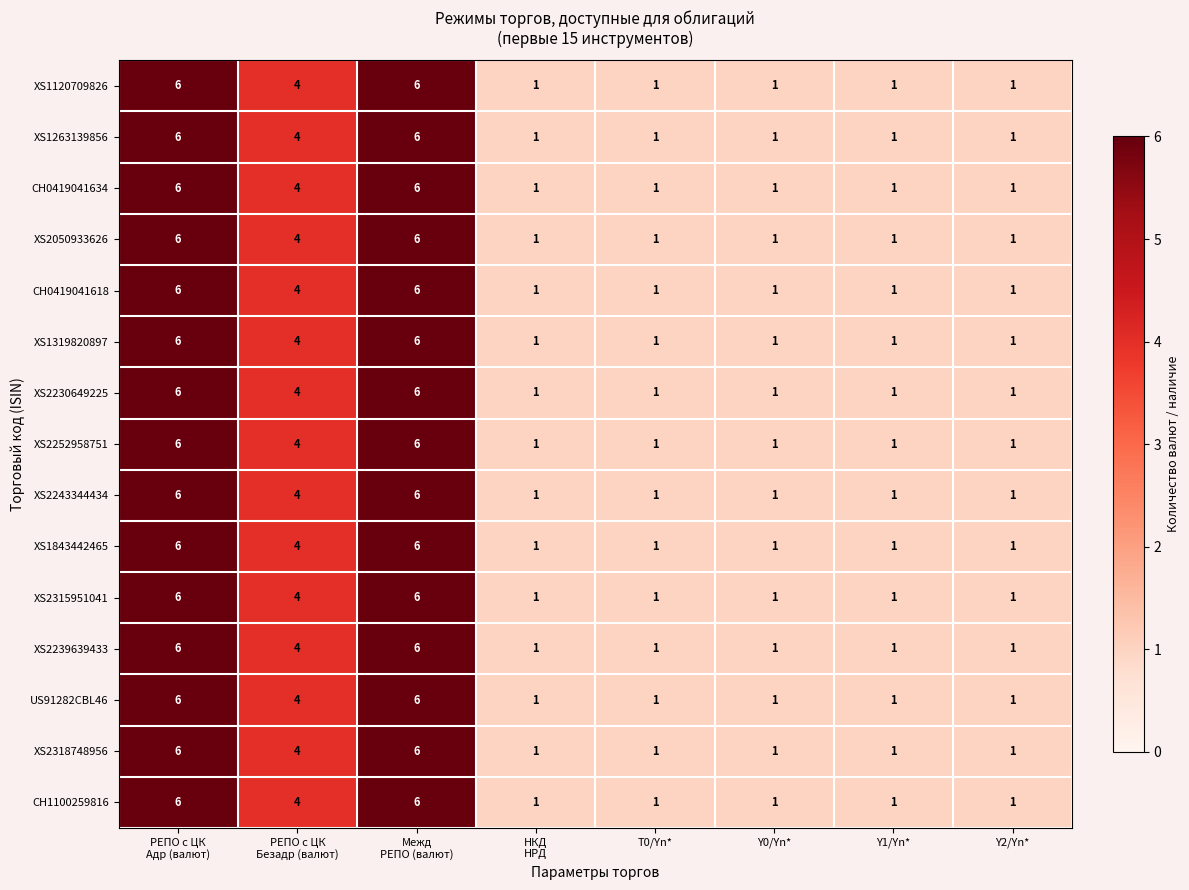

What is the maximum value for XS1843442465?

6